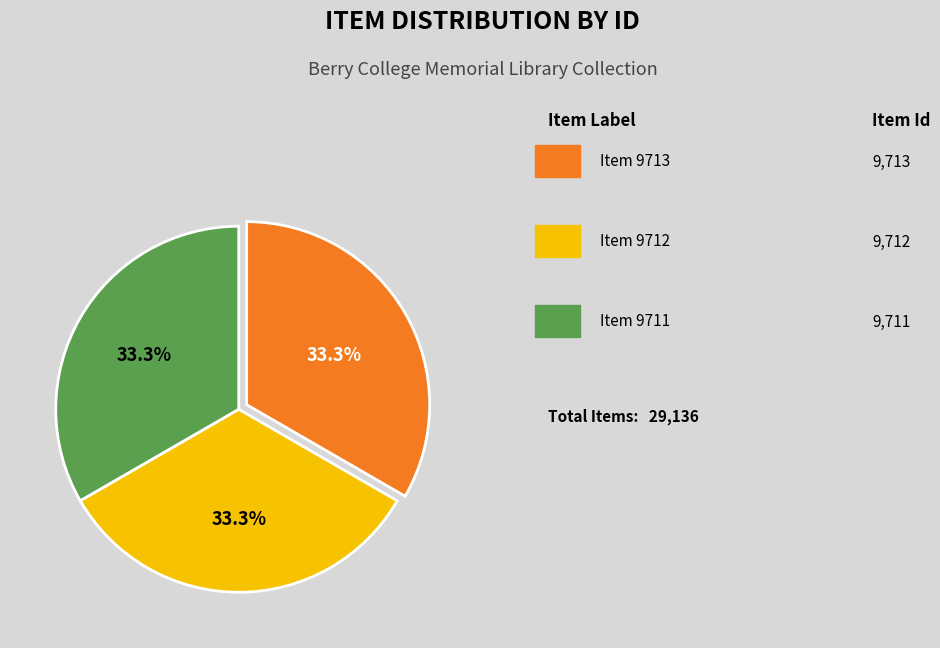

To the nearest percent, what is the average slice percentage?

33%